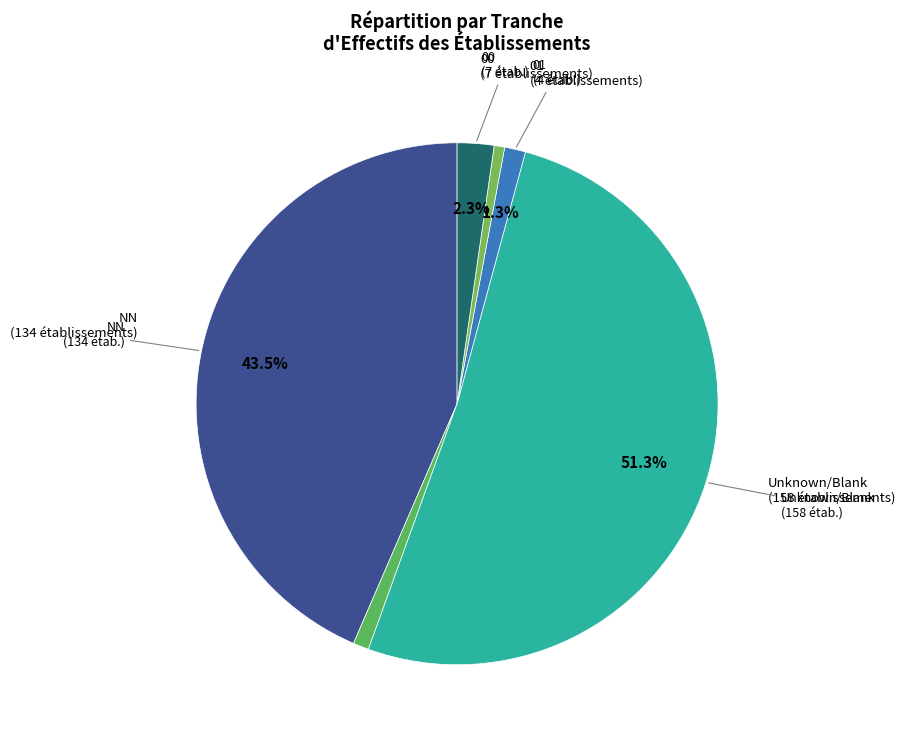

How many slices are in this pie chart?

6